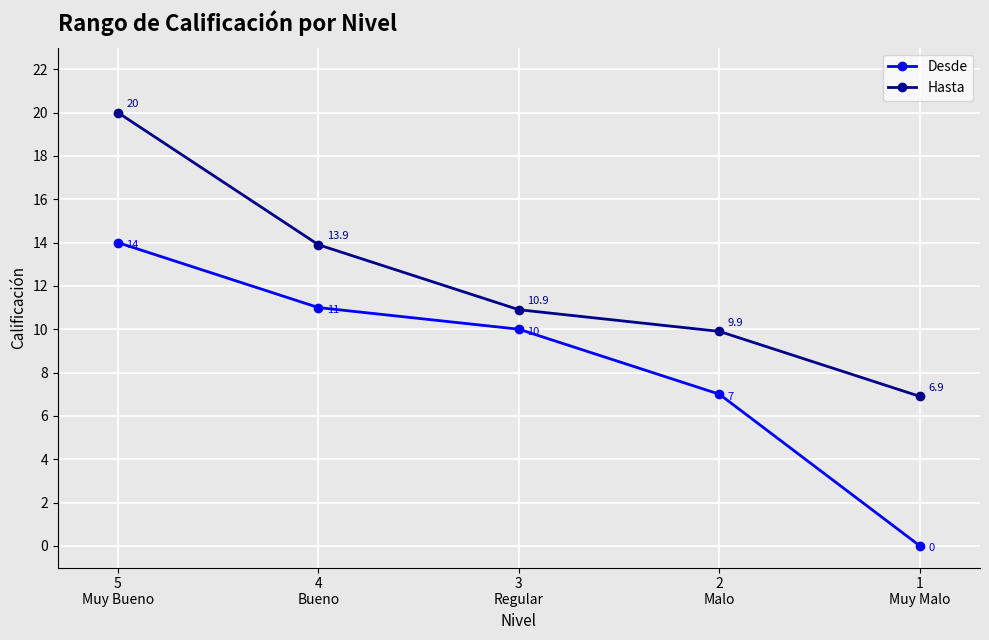

What are all the series names shown in the legend?

Desde, Hasta